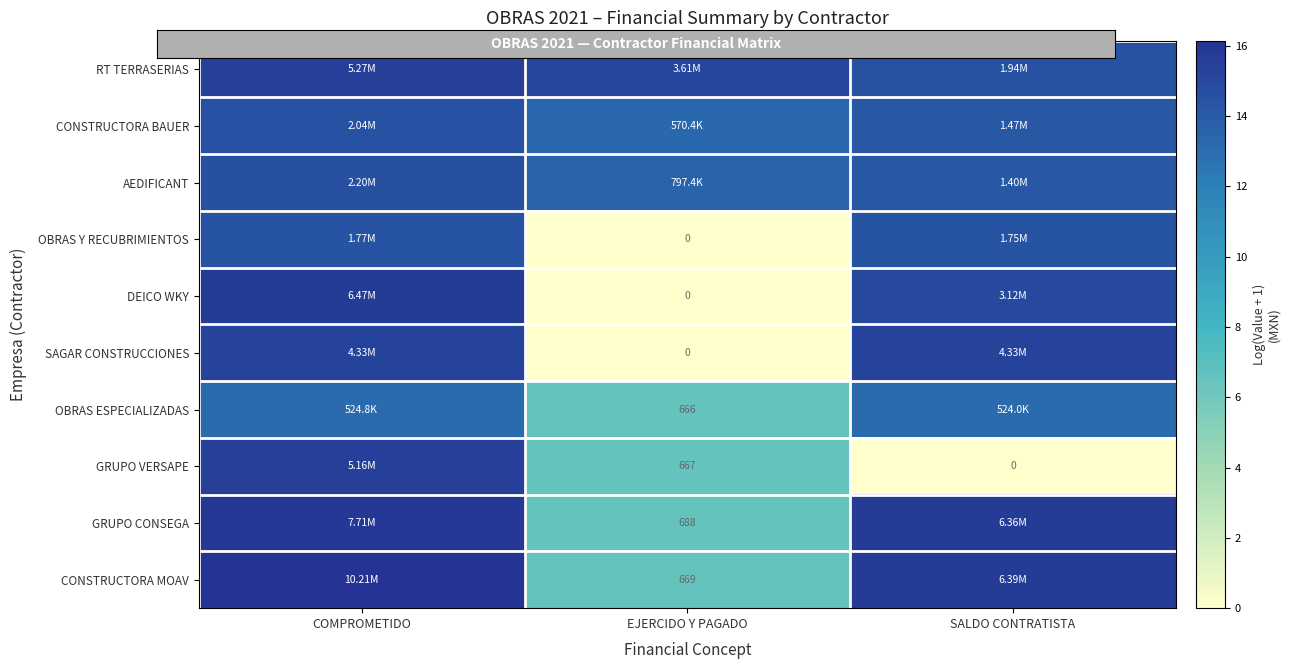

Is it true that DEICO WKY equals 0.0 at EJERCIDO Y PAGADO?

True